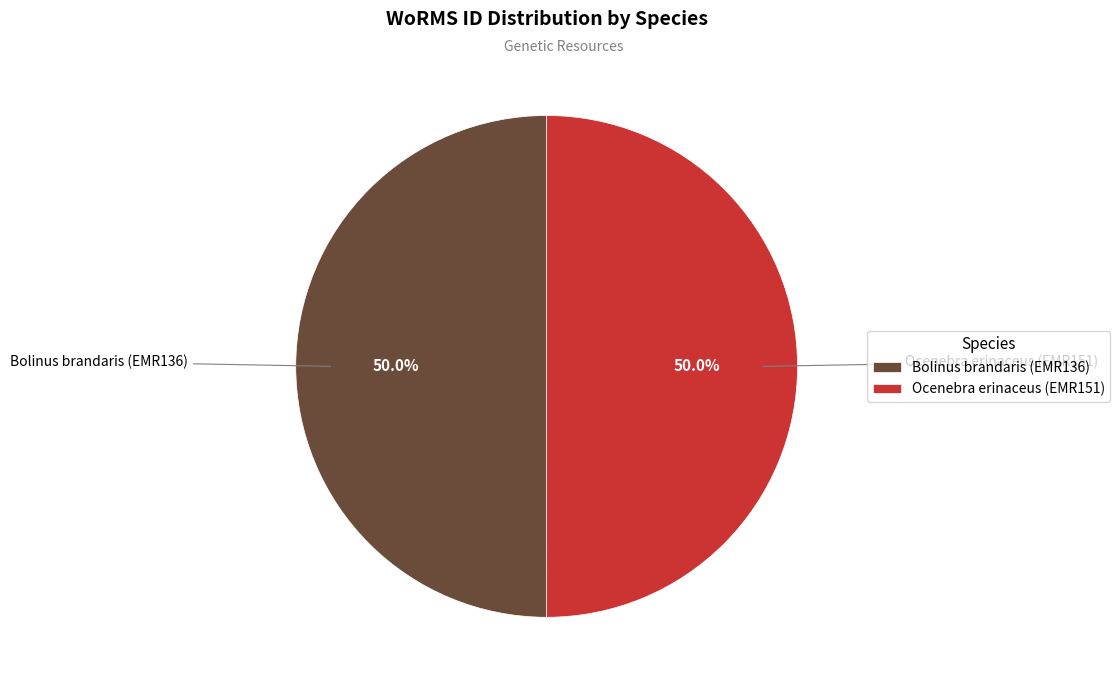

Is it true that Bolinus brandaris (EMR136) is 50% of the pie?

True